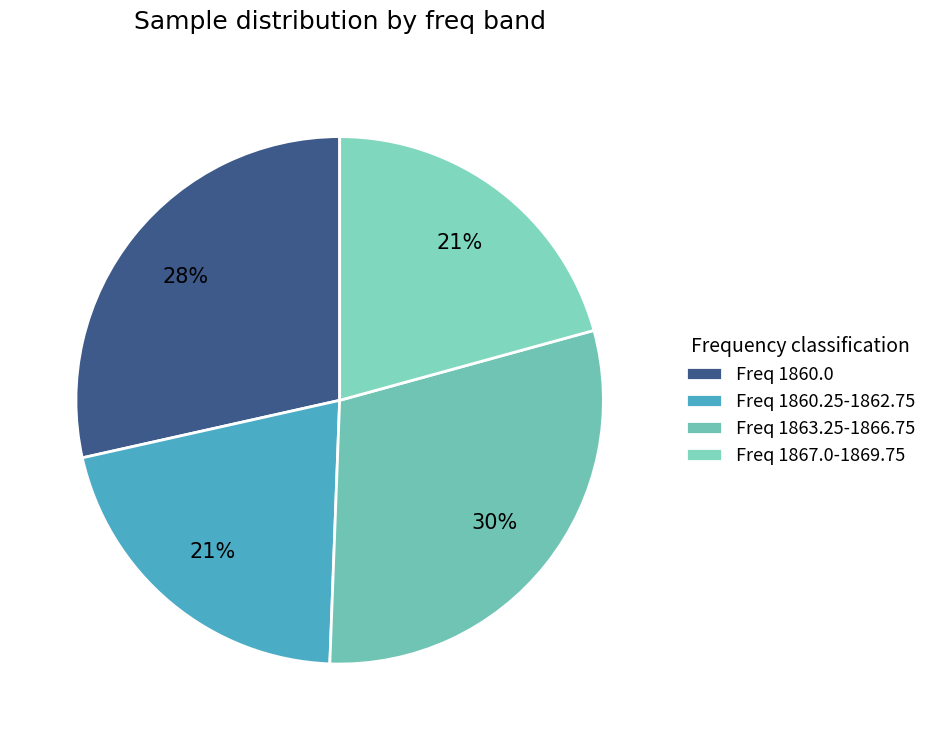

How many slices are in this pie chart?

4